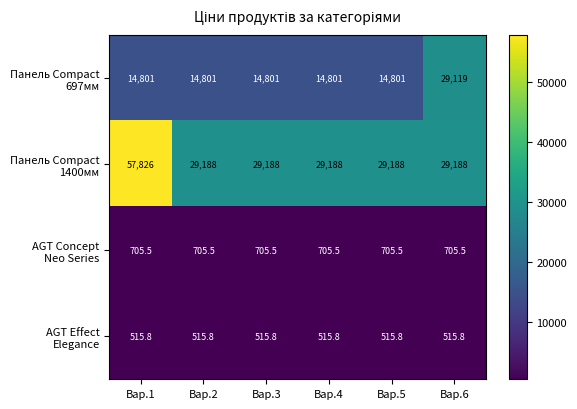

What is the spread (max minus min) of values at Вар.4?

28672.2